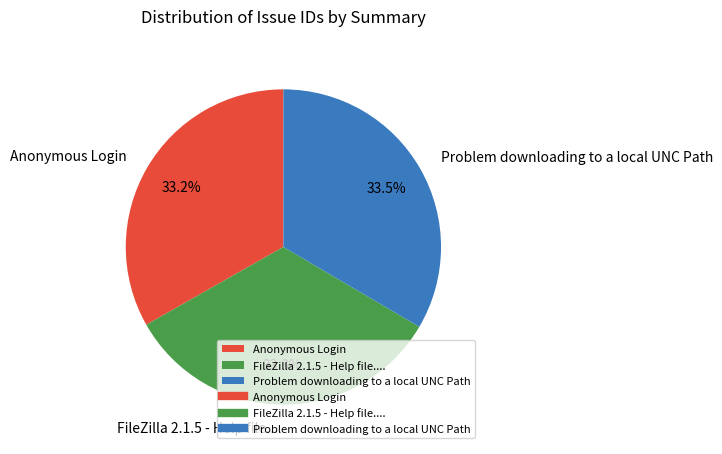

Does FileZilla 2.1.5 - Help file.... account for over 50% of the chart?

No